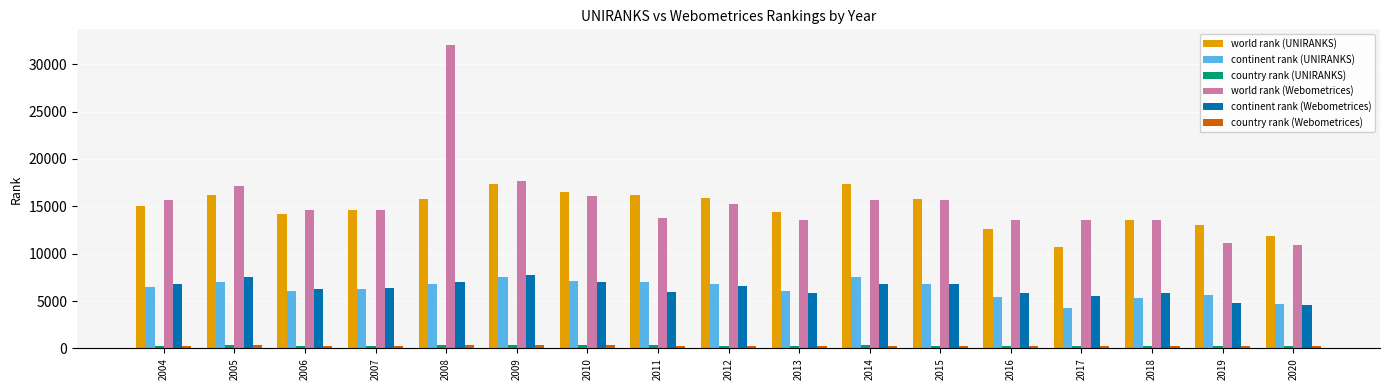

Is it true that country rank (Webometrices) equals 238 at 2018?

True